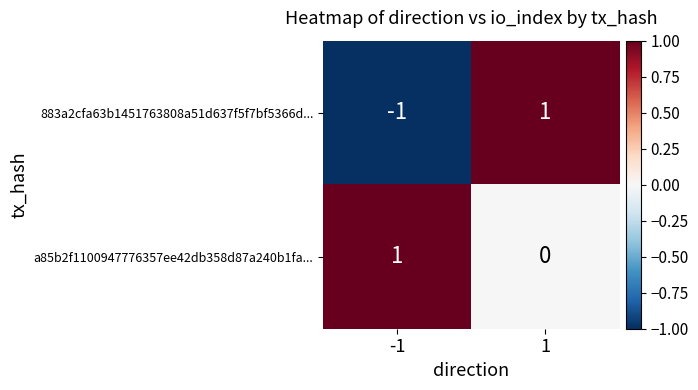

Reading left to right, transcribe all the data shown in this chart.

883a2cfa63b1451763808a51d637f5f7bf5366d...: -1	1
a85b2f1100947776357ee42db358d87a240b1fa...: 1	0